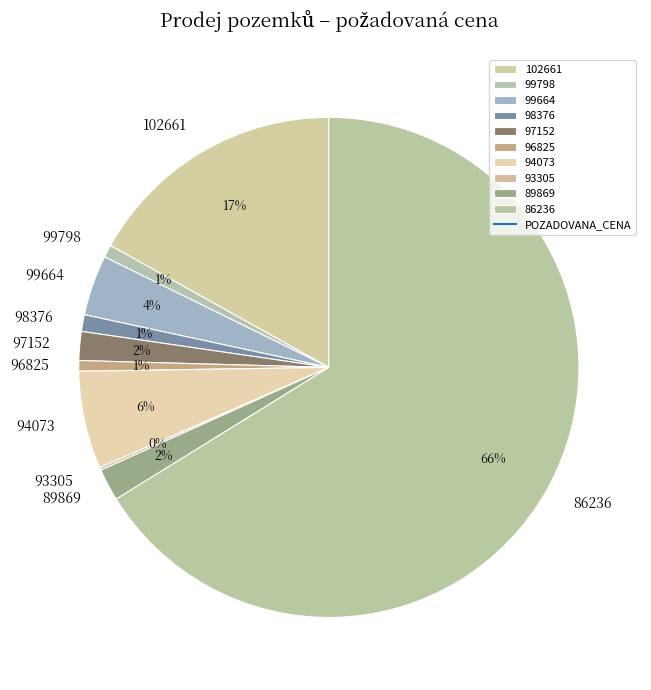

Does 94073 represent more than half of the total?

No